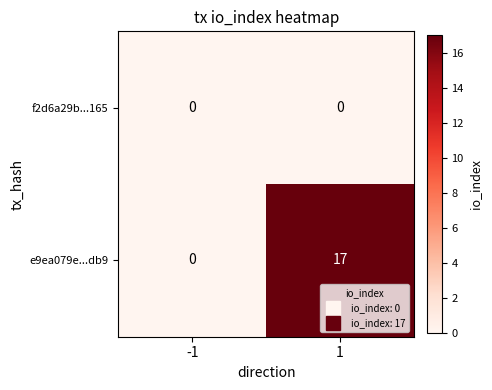

Which series has the largest total across all categories?

e9ea079e...db9